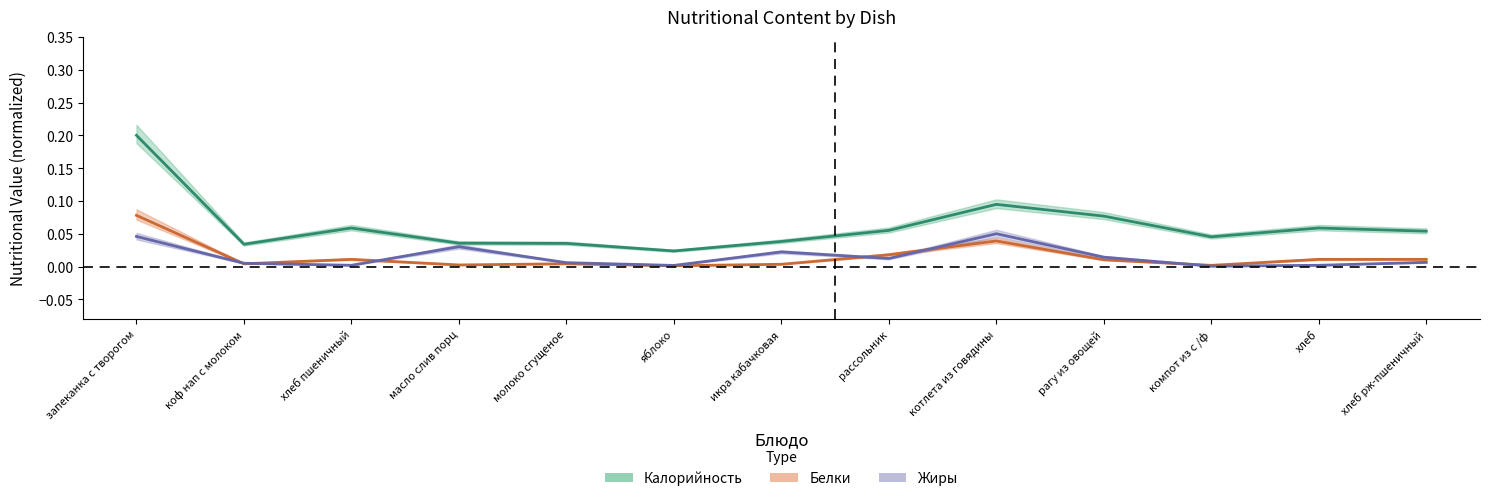

Which series has the largest range (max minus min)?

Калорийность